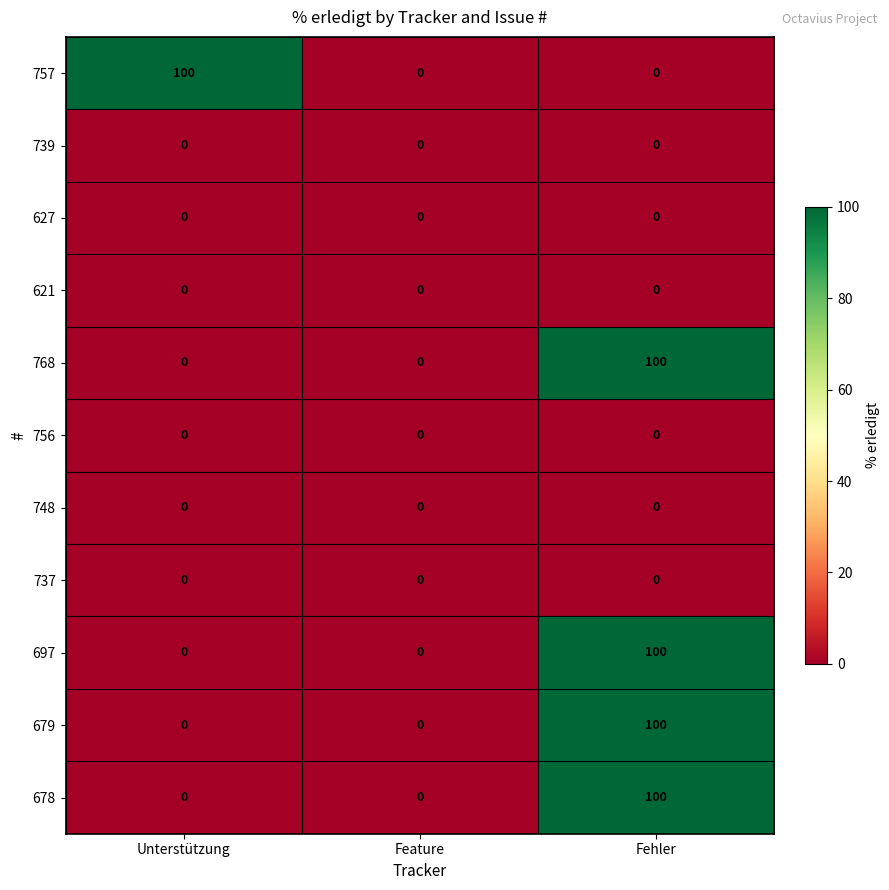

Between Unterstützung and Feature, which series saw the biggest shift?

757